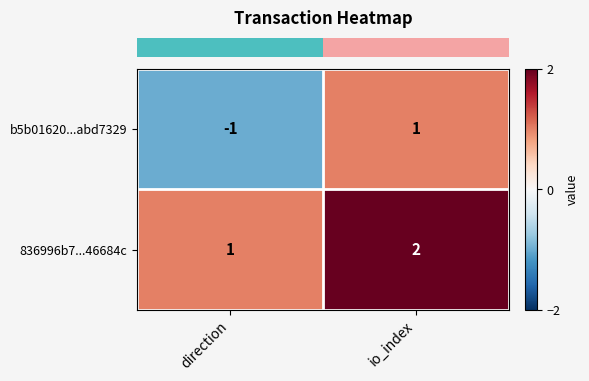

What is the difference between the highest and lowest values at direction?

2